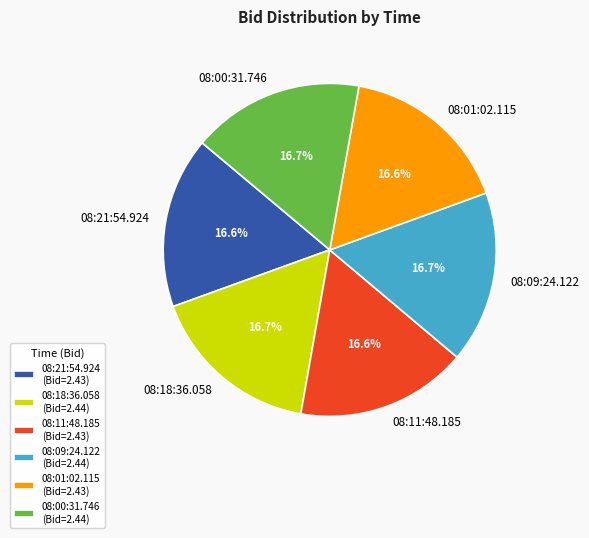

What percentage is NOT represented by 08:11:48.185 (Bid=2.43)?

83.4%